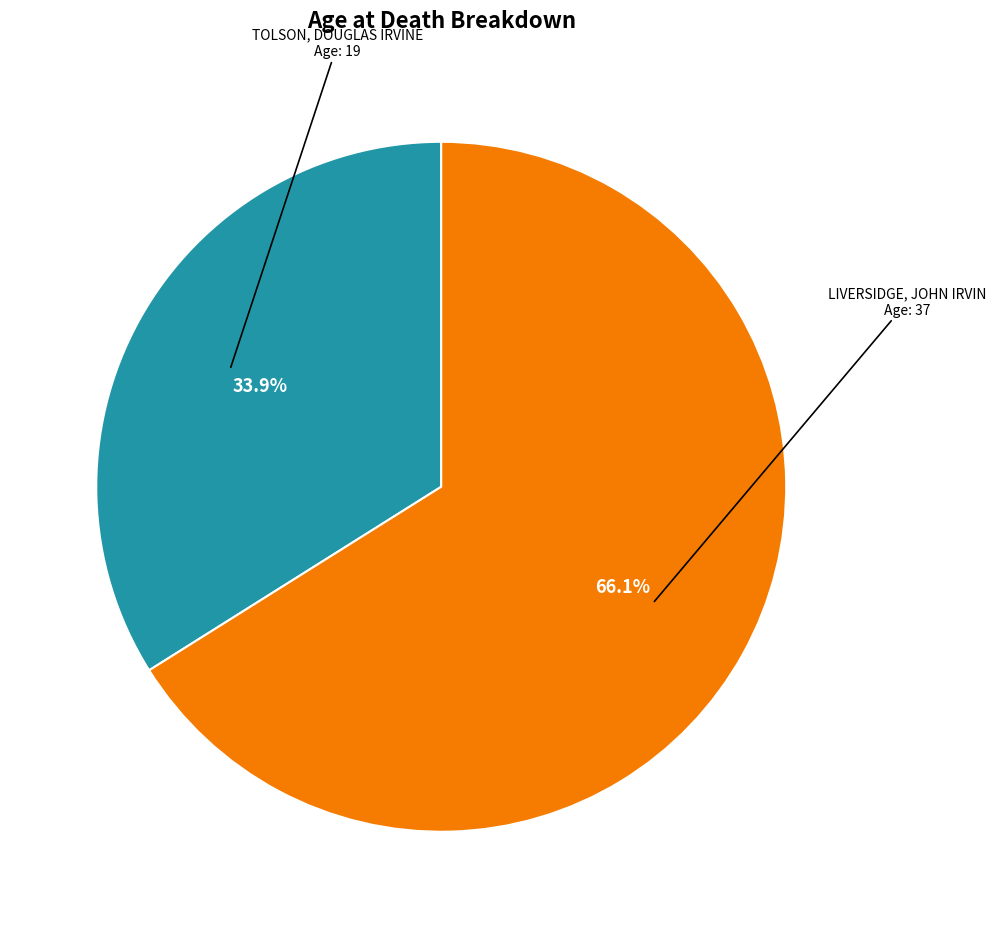

Rank the categories by value from lowest to highest.

TOLSON, DOUGLAS IRVINE, LIVERSIDGE, JOHN IRVIN